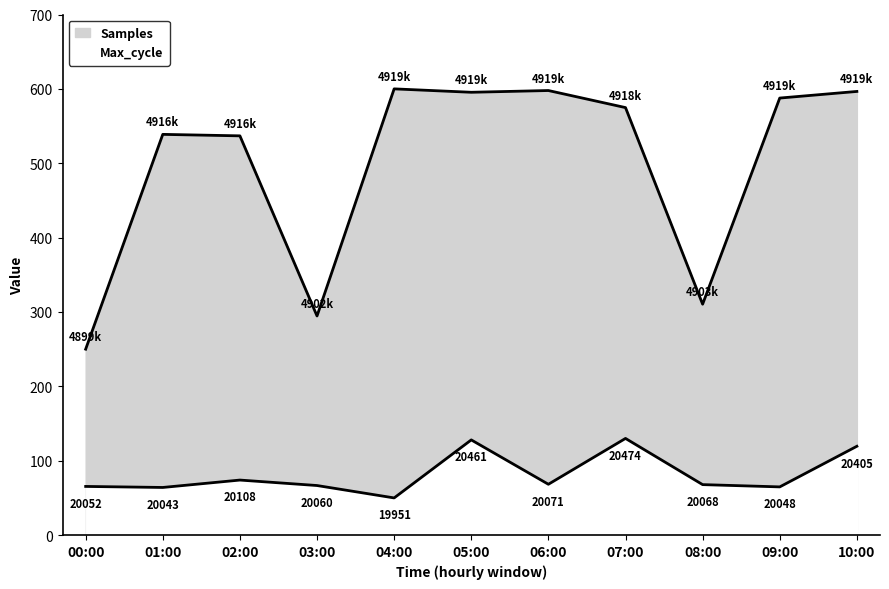

True or false: Samples and Max_cycle cross at least once.

False